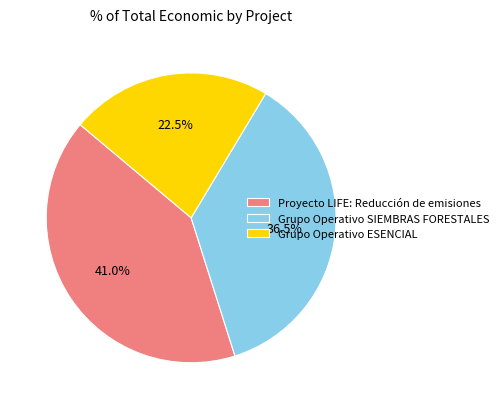

Which slice is the largest?

Proyecto LIFE: Reducción de emisiones